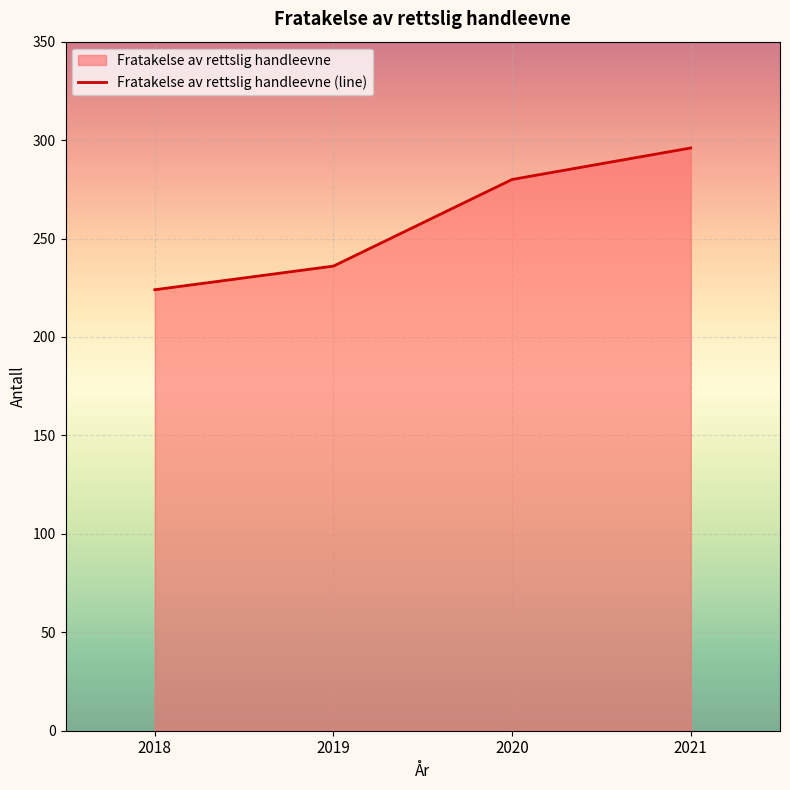

What is the sum of the values at 2021 and 2020?

576